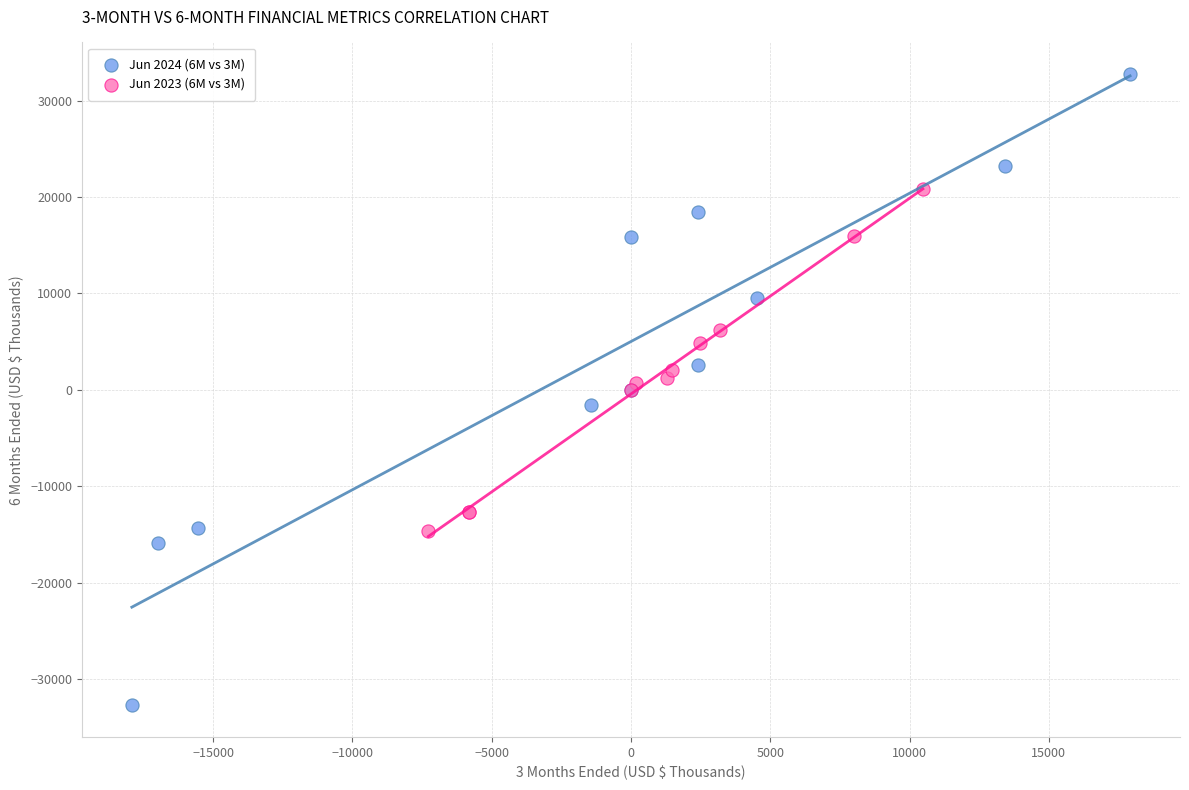

Which series reaches the maximum Y coordinate?

Jun 2024 (6M vs 3M)